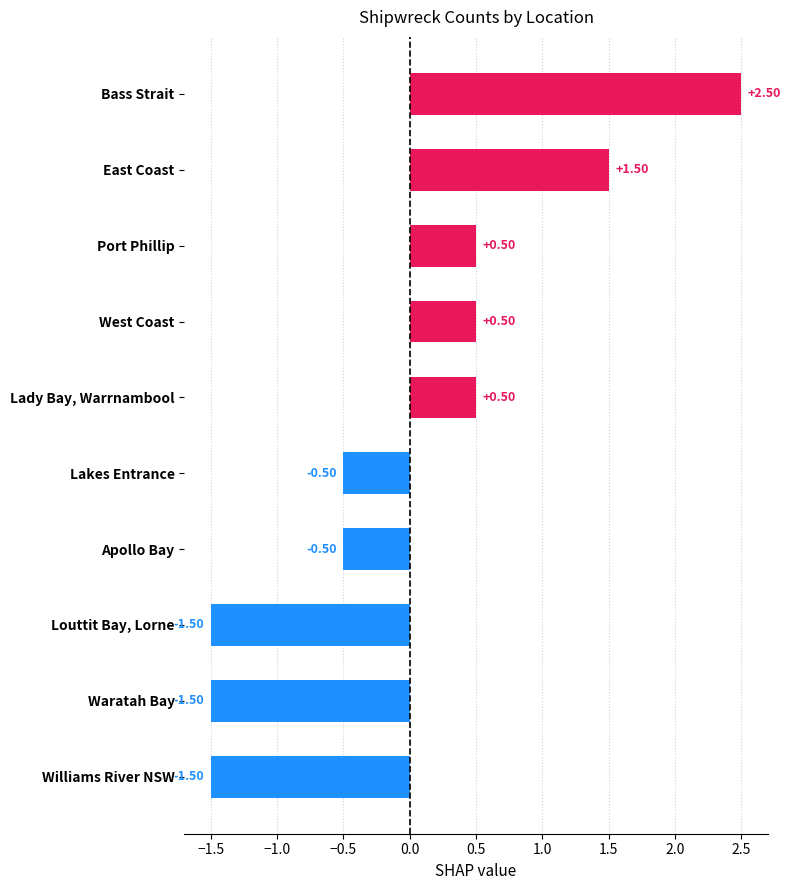

What is the sum of the values at East Coast and Apollo Bay?

1.0